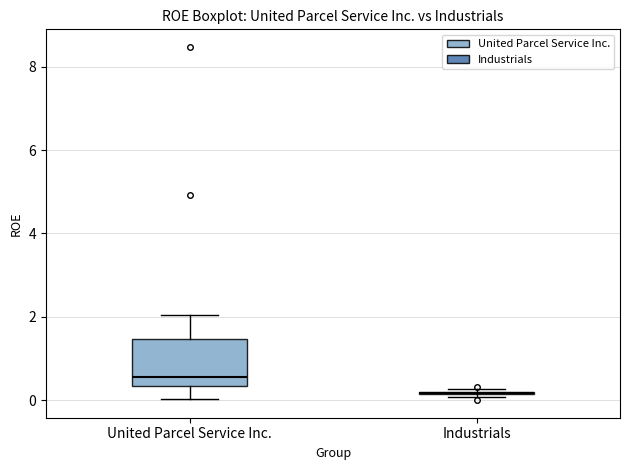

Reading left to right, read every box against the y-axis: the position of its median line, the range the box covers, and the ends of its whiskers. The values are not printed on the chart, so give them approximately, as read against the axis.

United Parcel Service Inc.: median 0.6, box 0.4 to 1.4, whiskers 0.0 to 2.0
Industrials: box collapsed to a line at 0.2, whiskers 0.0 to 0.2